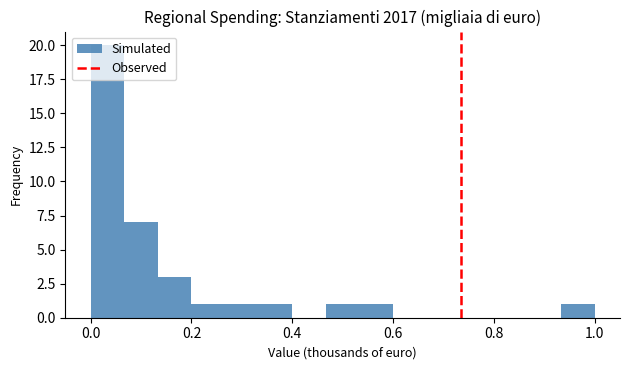

Read against the x-axis, roughly where is the centre of the tallest bar?

0.04